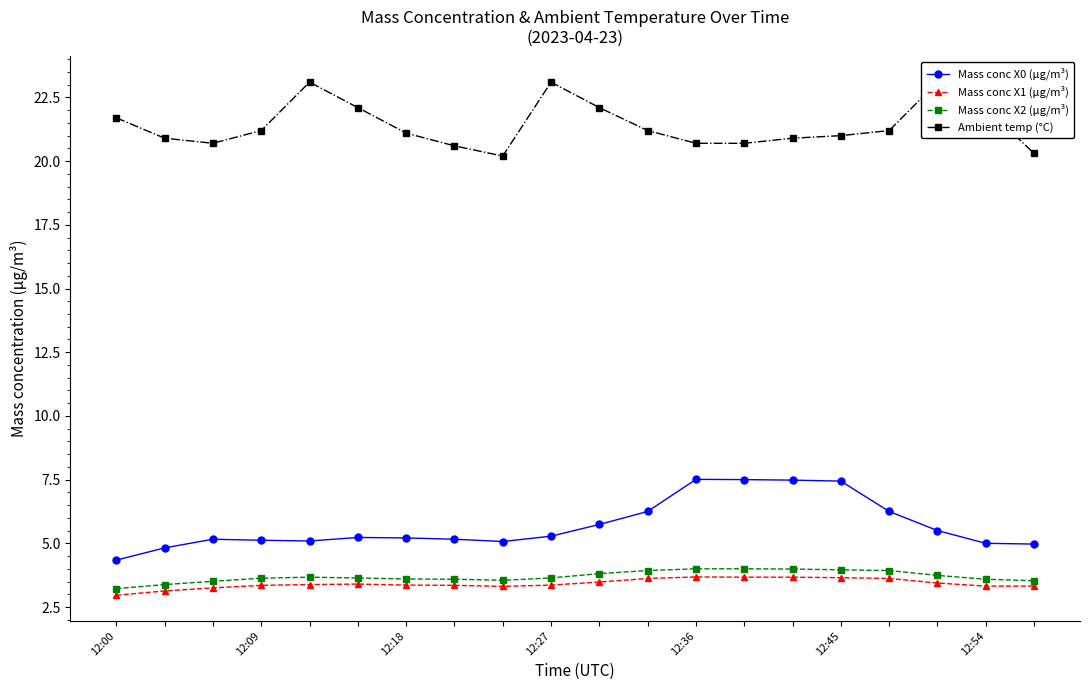

At how many categories does at least one series exceed 15?

20